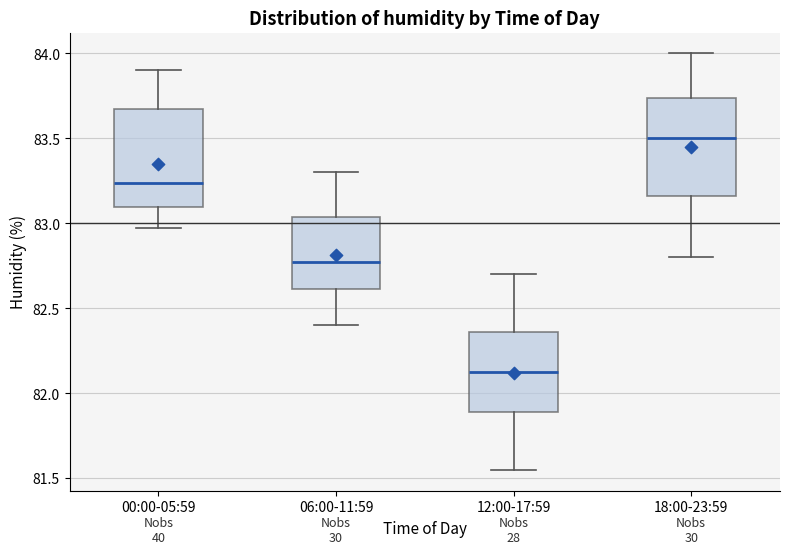

Reading left to right, read every box against the y-axis: the position of its median line, the range the box covers, and the ends of its whiskers. The values are not printed on the chart, so give them approximately, as read against the axis.

00:00-05:59: median 83.25, box 83.10 to 83.65, whiskers 82.95 to 83.90
06:00-11:59: median 82.80, box 82.60 to 83.05, whiskers 82.40 to 83.30
12:00-17:59: median 82.15, box 81.90 to 82.35, whiskers 81.55 to 82.70
18:00-23:59: median 83.50, box 83.15 to 83.75, whiskers 82.80 to 84.00